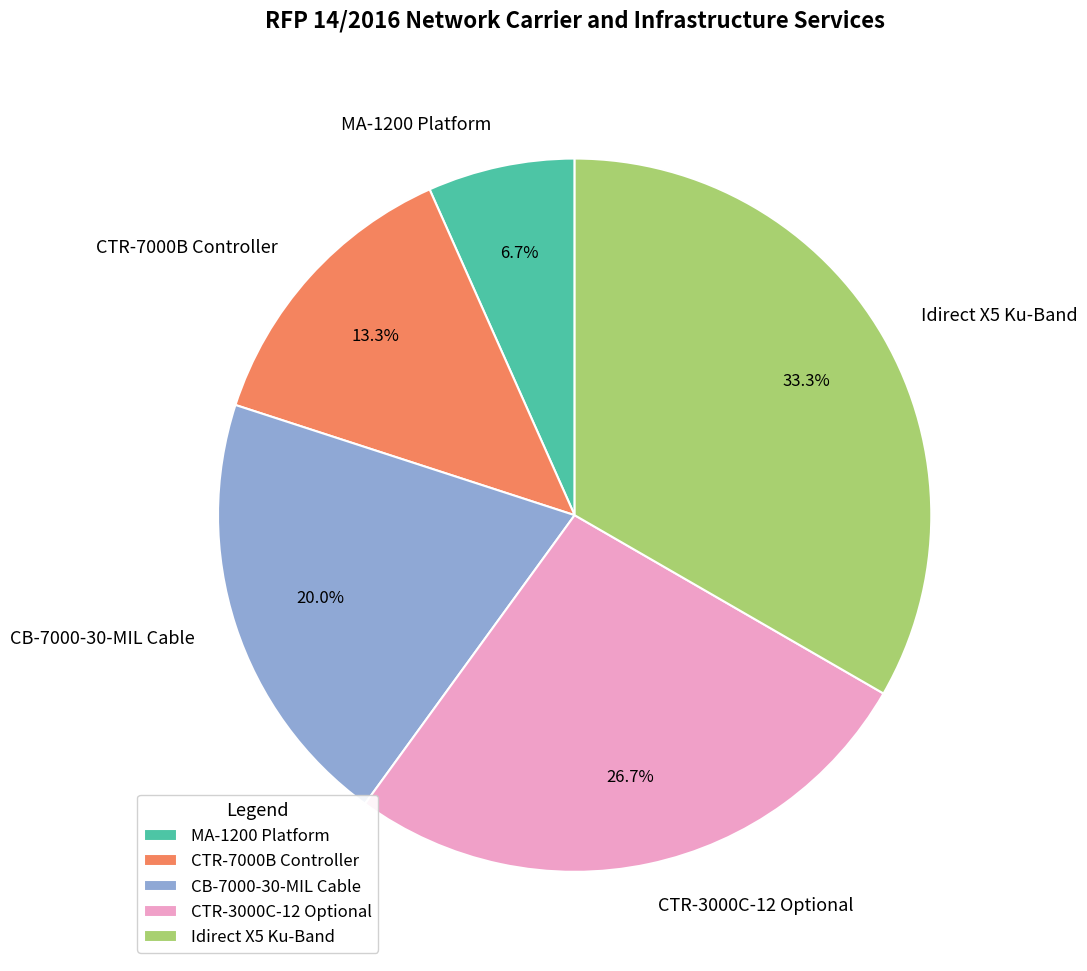

The Idirect X5 Ku-Band slice represents 33% of the pie. True or false?

True